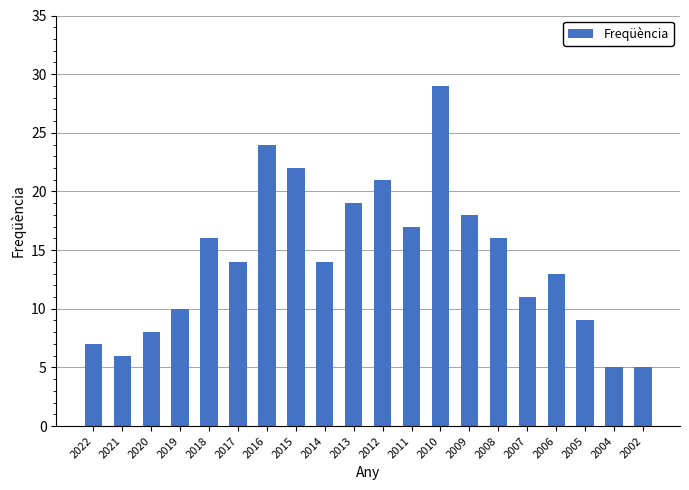

The value at 2009 is 6. True or false?

False